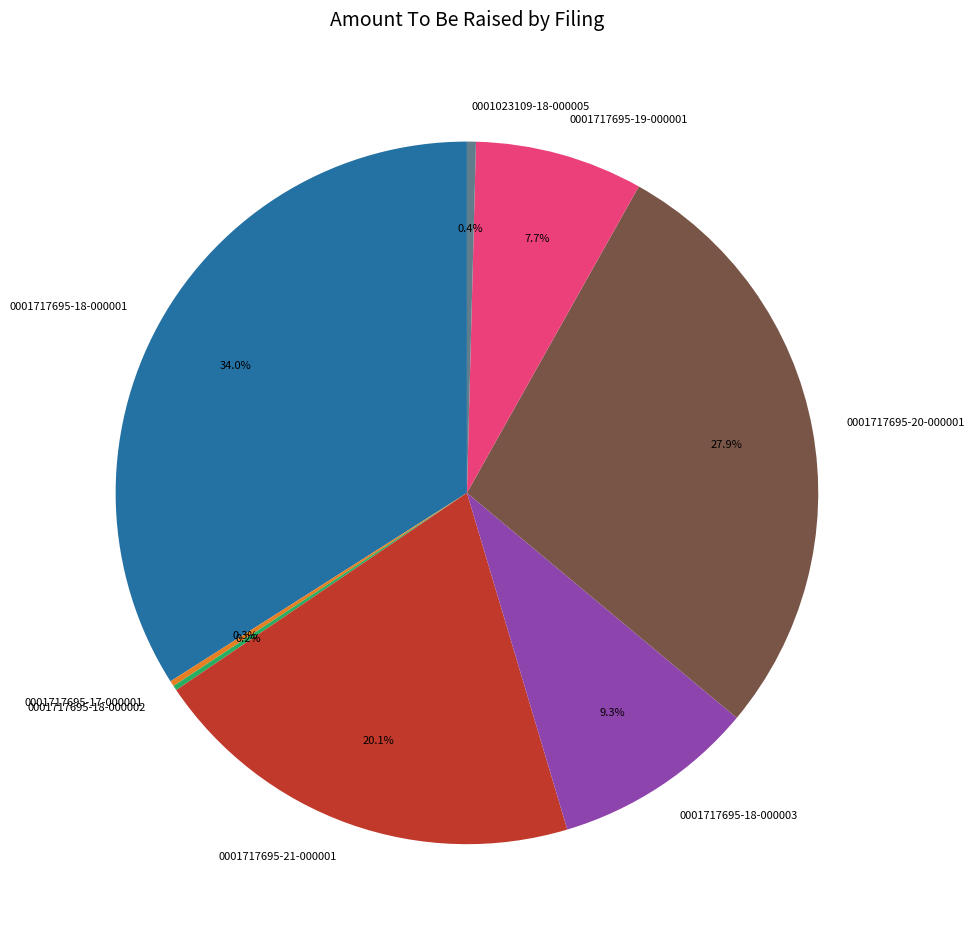

The 0001717695-20-000001 slice represents 33% of the pie. True or false?

False